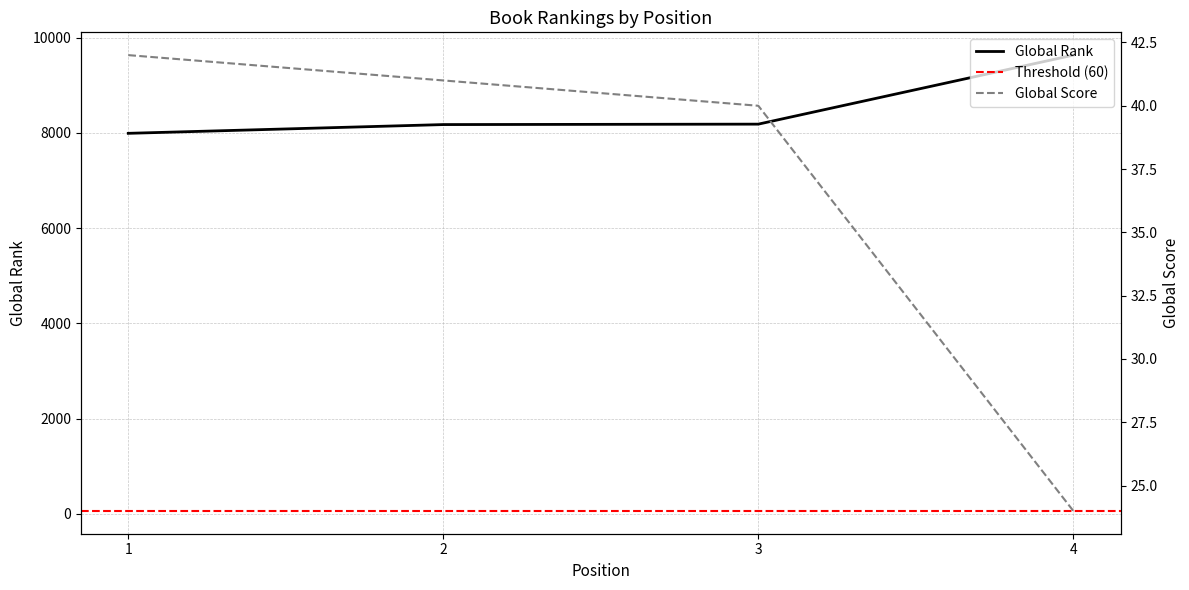

Reading left to right, transcribe all the data shown in this chart.

Global Rank: 1=7993	2=8177	3=8186	4=9636
Global Score: 1=42	2=41	3=40	4=24